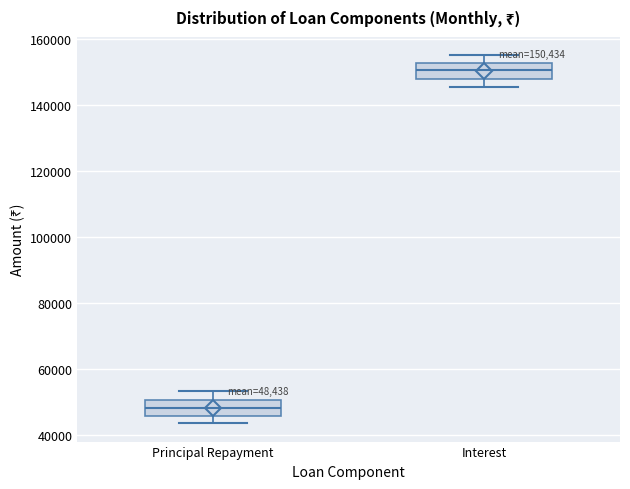

Which box's median line is the highest?

Interest